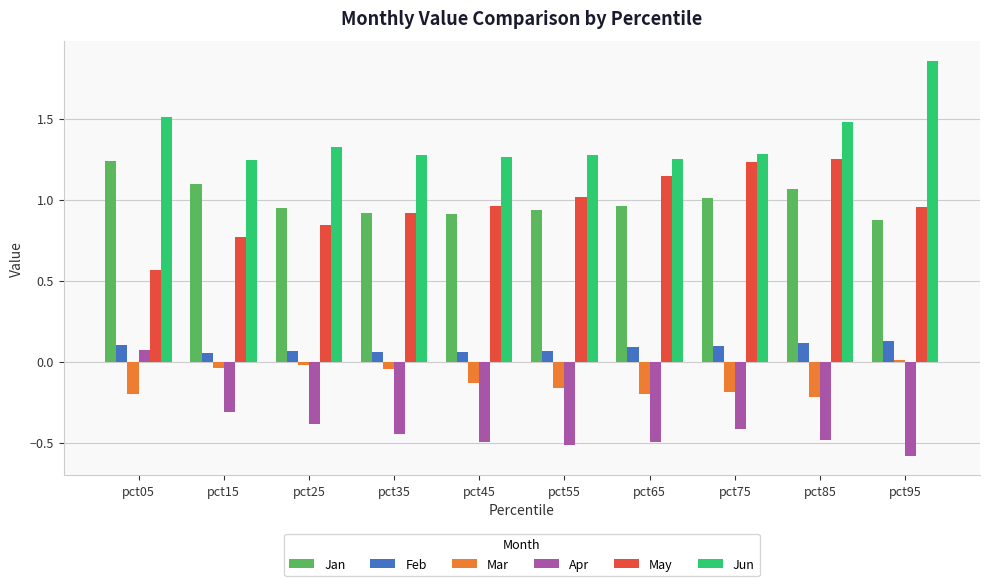

What is the minimum value shown in the chart?

-0.6